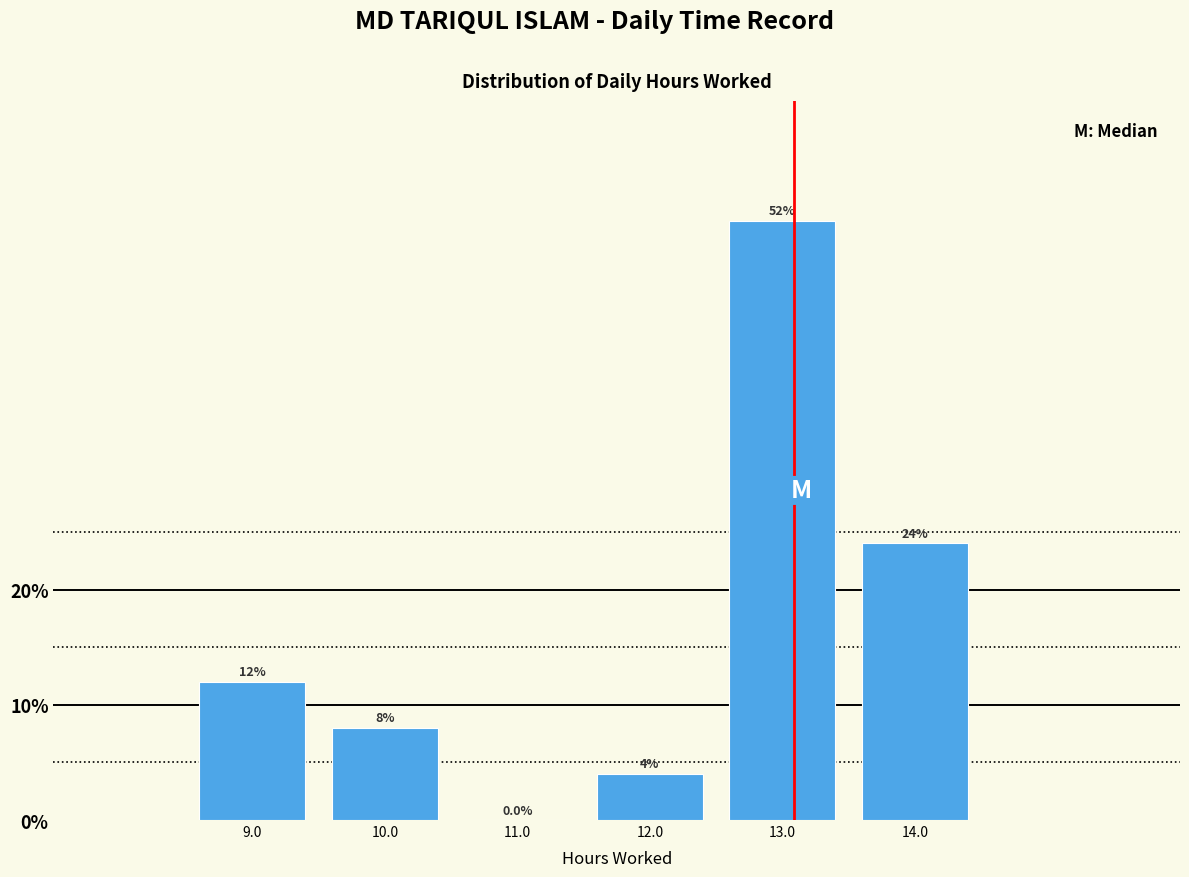

Reading left to right, list every bar in this chart as the range it spans on the x-axis followed by its height.

8.5 to 9.5: 12.0
9.5 to 10.5: 8.0
10.5 to 11.5: 0.0
11.5 to 12.5: 4.0
12.5 to 13.5: 52.0
13.5 to 14.5: 24.0